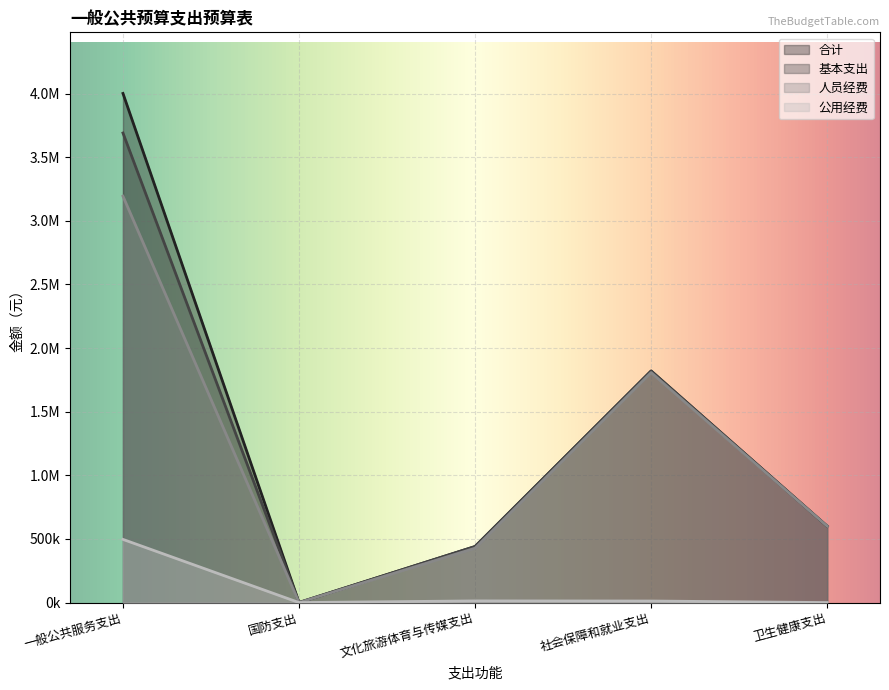

What is the label of the 4th point from the right?

国防支出